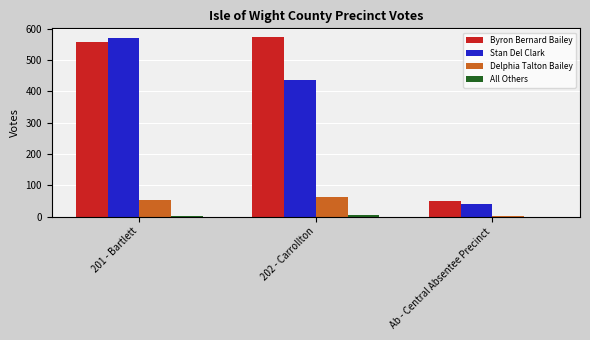

The Byron Bernard Bailey series shows 557 at 201 - Bartlett. True or false?

True